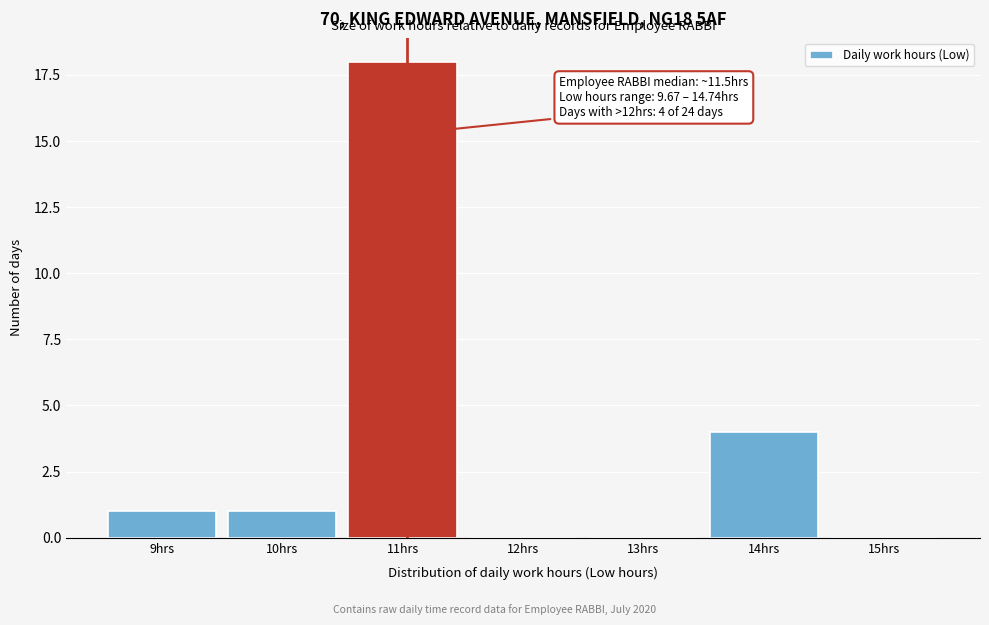

Reading right to left, what are all the values shown in this chart?

15hrs=0	14hrs=4	13hrs=0	12hrs=0	11hrs=18	10hrs=1	9hrs=1